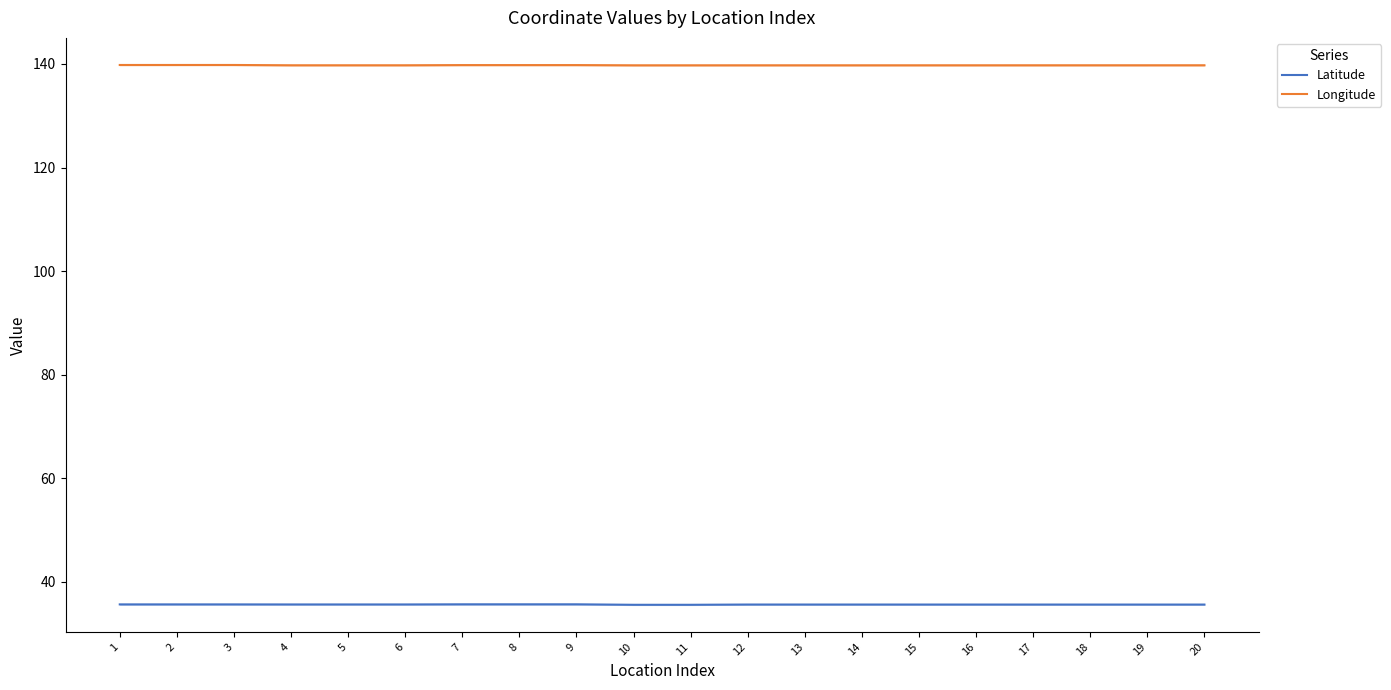

Which series changed the most between 10 and 13?

Latitude